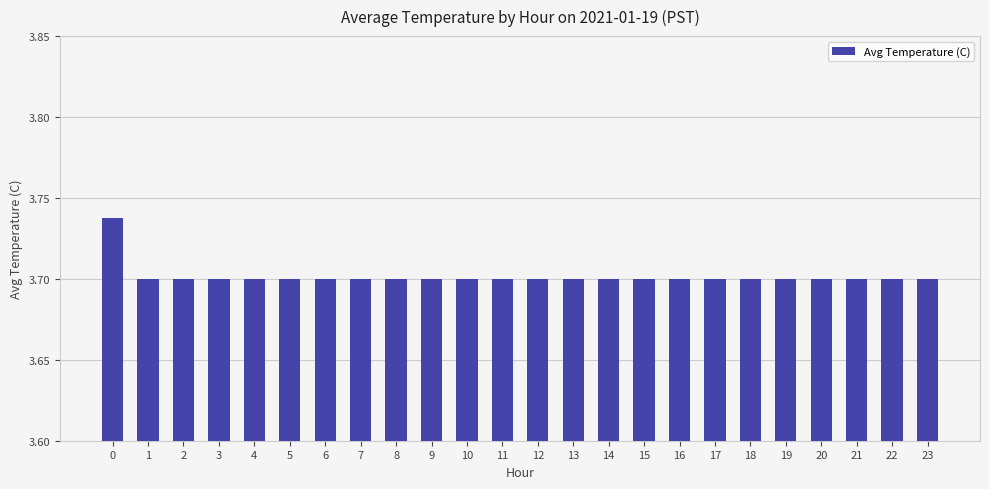

How many values are between 3 and 4?

24